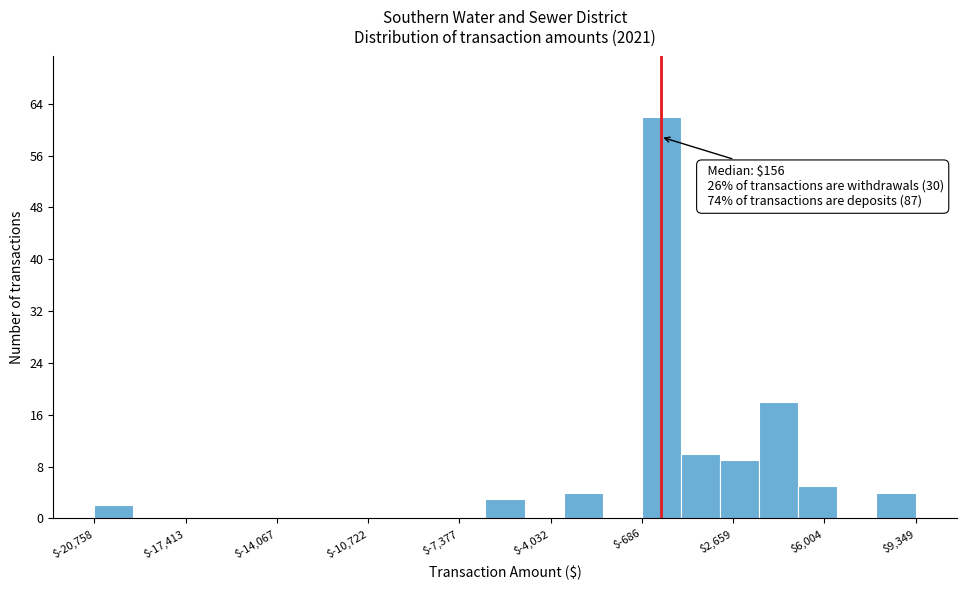

Read against the x-axis, roughly where is the centre of the tallest bar?

0